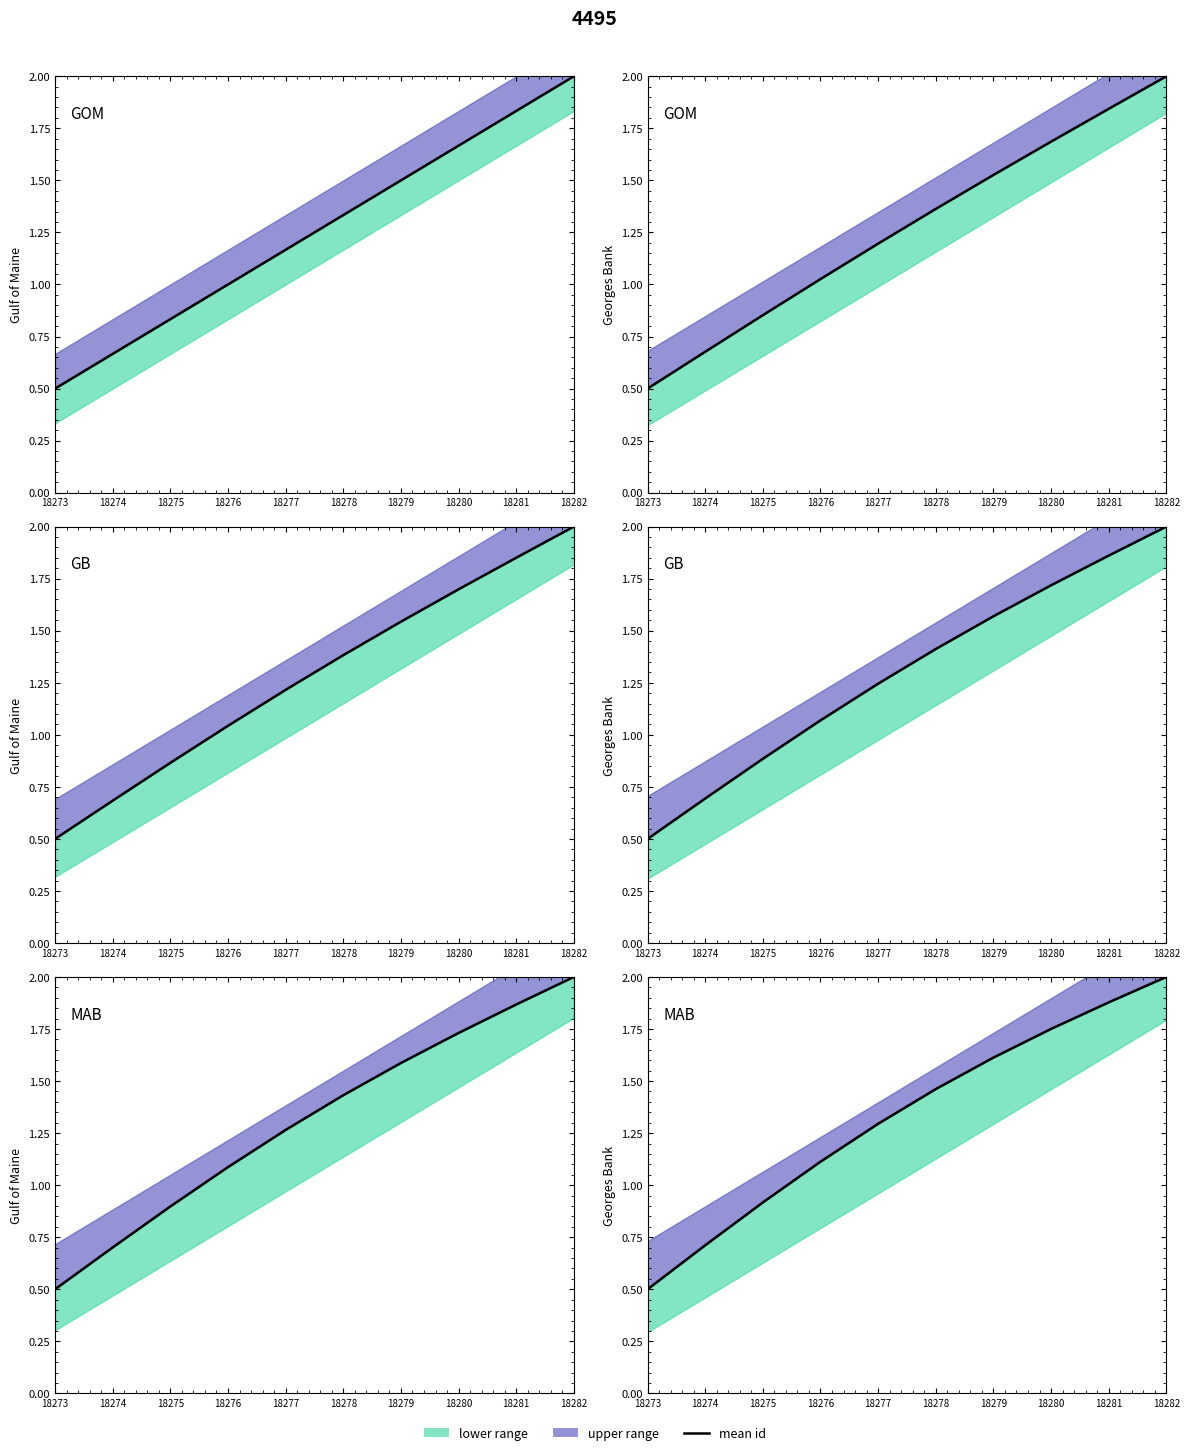

What is the sum of the values at 18274 and 18275?

1.6